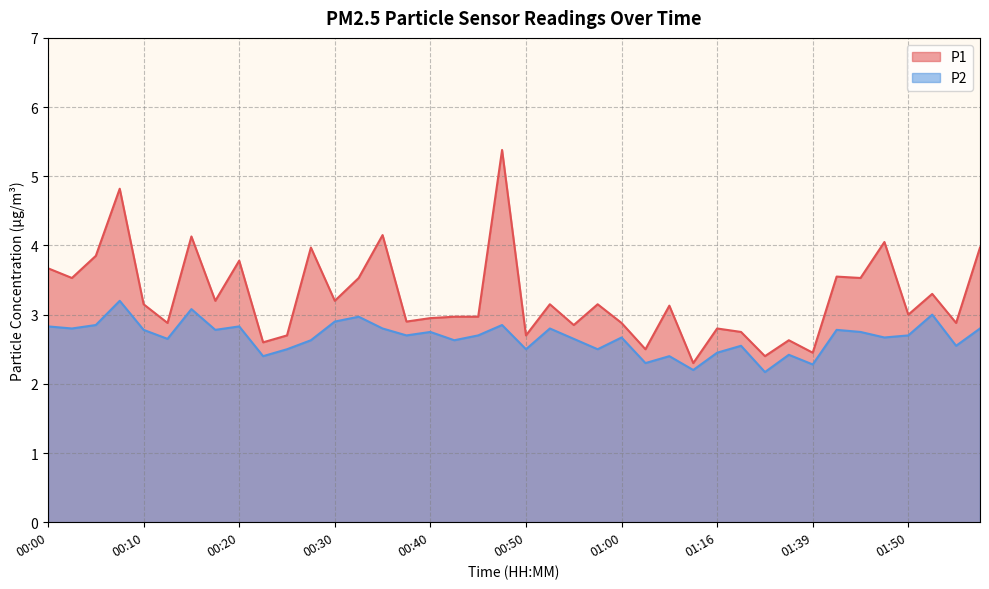

Where is P1 nearest to the value 3?

01:50